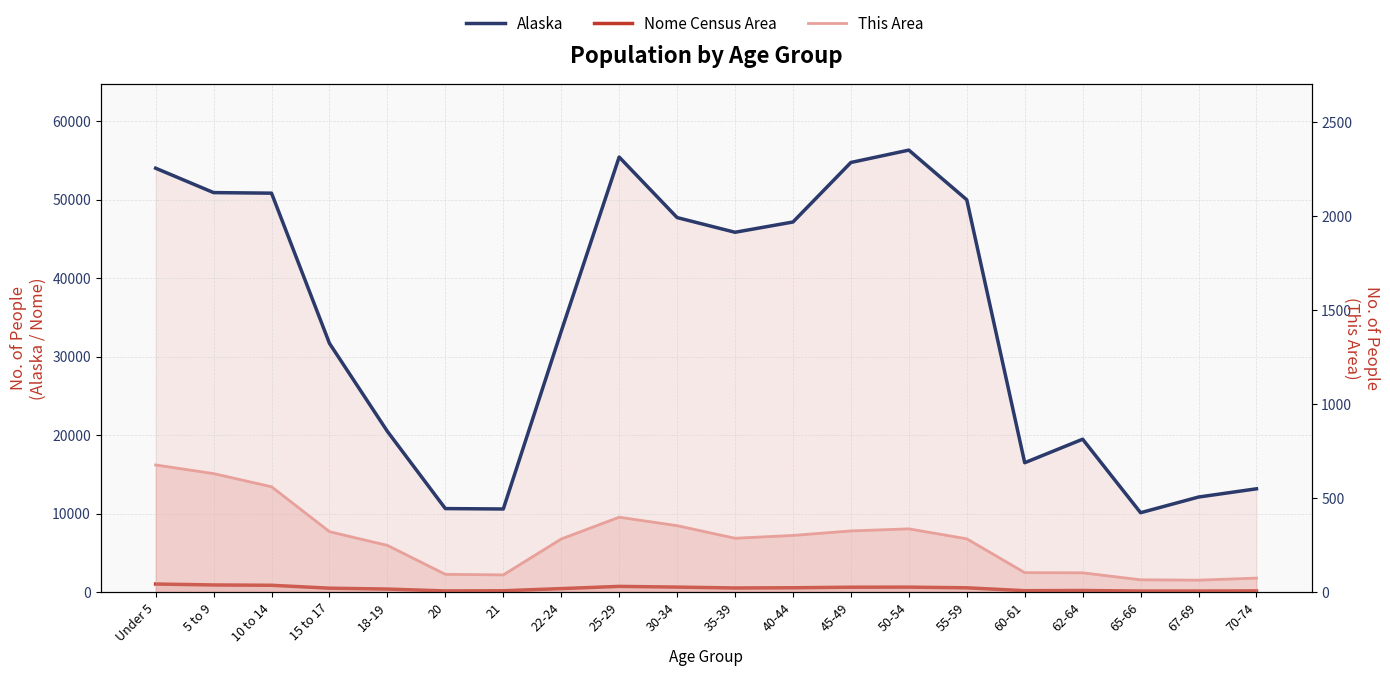

Reading left to right, list all the values displayed in this chart.

Alaska: Under 5=53996	5 to 9=50887	10 to 14=50816	15 to 17=31679	18-19=20462	20=10628	21=10577	22-24=33214	25-29=55419	30-34=47706	35-39=45833	40-44=47141	45-49=54726	50-54=56300	55-59=49971	60-61=16471	62-64=19467	65-66=10103	67-69=12099	70-74=13148
Nome Census Area: Under 5=1017	5 to 9=898	10 to 14=857	15 to 17=487	18-19=375	20=138	21=159	22-24=433	25-29=716	30-34=626	35-39=514	40-44=541	45-49=611	50-54=622	55-59=534	60-61=170	62-64=191	65-66=124	67-69=124	70-74=141
This Area: Under 5=676	5 to 9=630	10 to 14=560	15 to 17=321	18-19=248	20=94	21=91	22-24=282	25-29=398	30-34=353	35-39=286	40-44=301	45-49=325	50-54=336	55-59=283	60-61=103	62-64=102	65-66=65	67-69=63	70-74=74